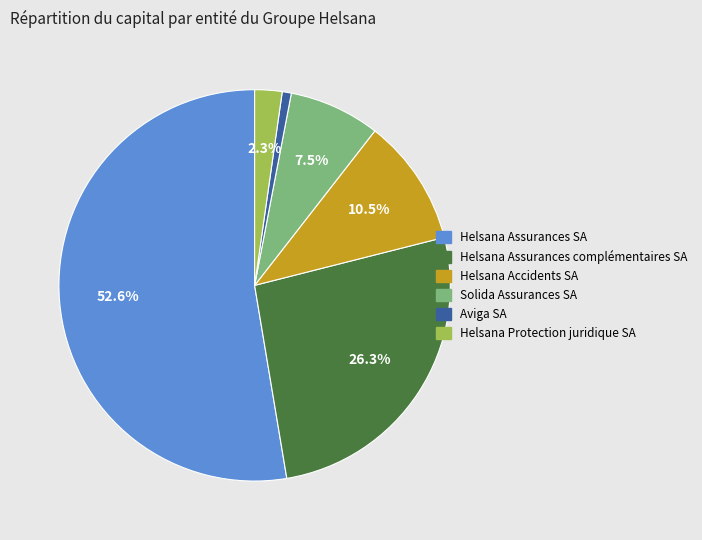

How many segments does this pie chart have?

6